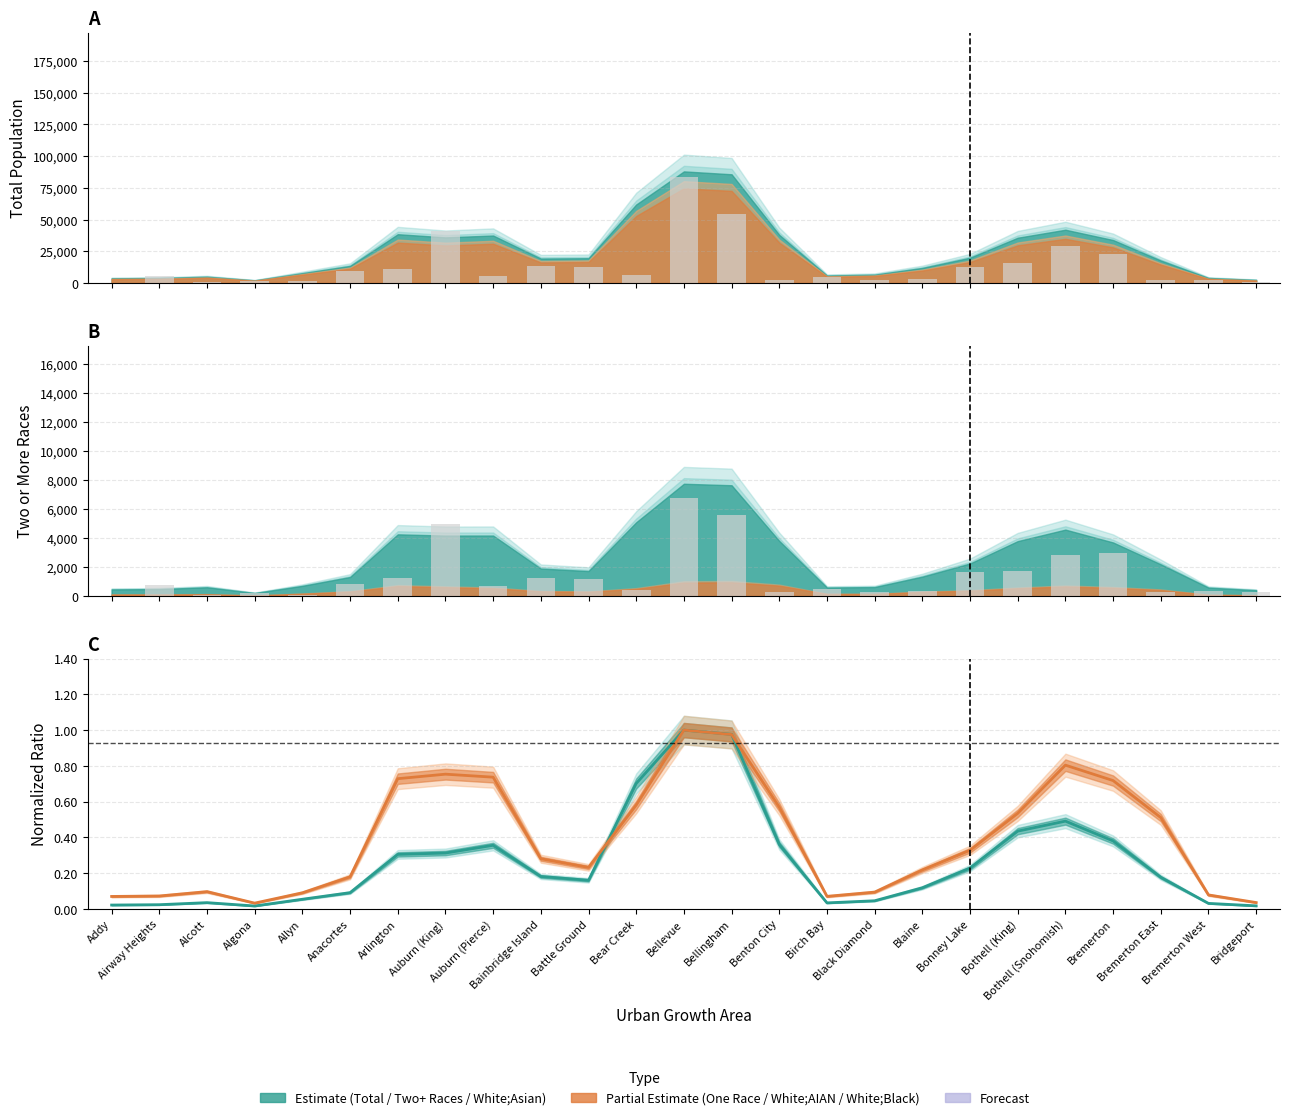

Between Algona and Bridgeport, which is larger?

Bridgeport